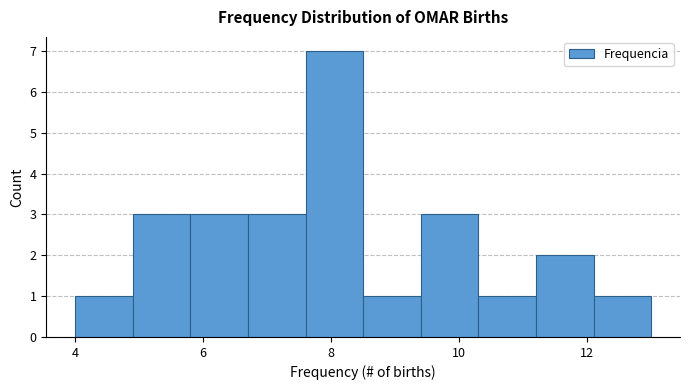

Which range on the x-axis has the tallest bar?

7.6 to 8.5